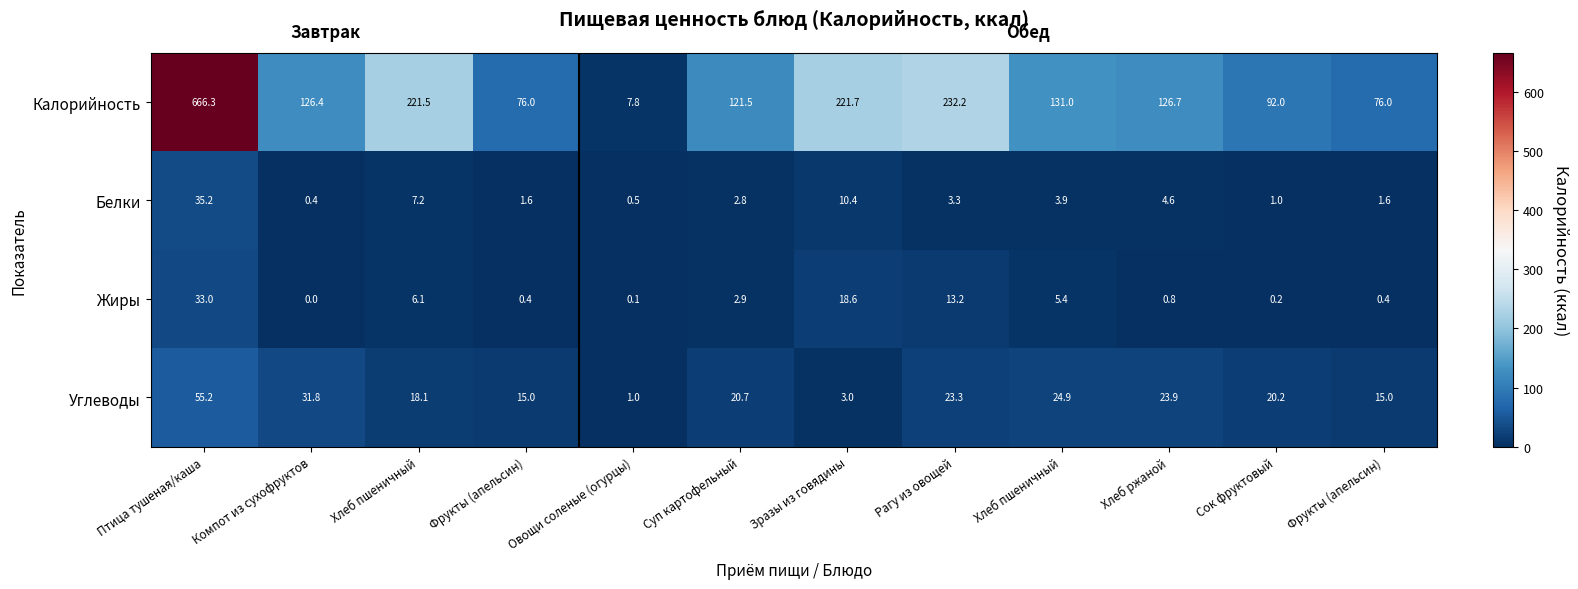

How many data points in Белки are above 3?

6